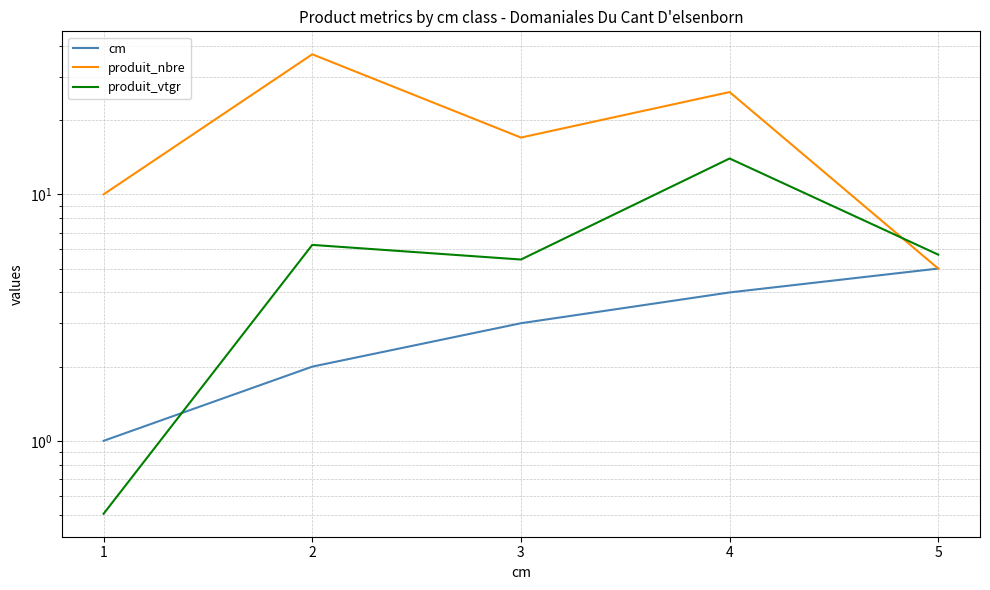

Where do produit_nbre and produit_vtgr first cross each other?

4 and 5